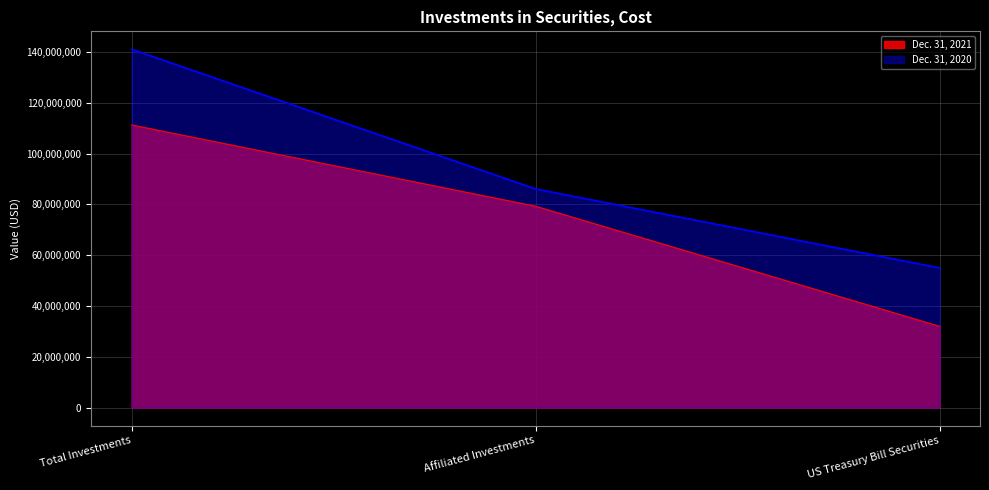

At Total Investments, list the series in order from largest to smallest.

Dec. 31, 2020, Dec. 31, 2021